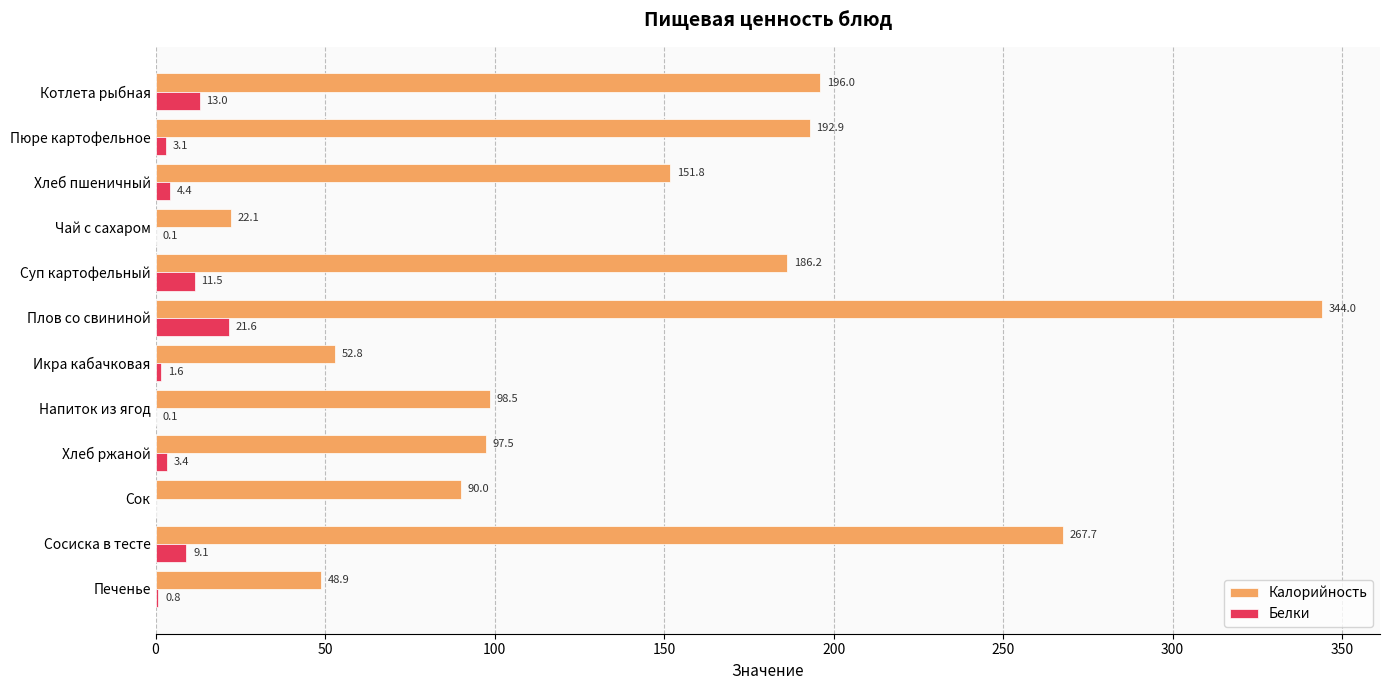

Which series changed the most between Пюре картофельное and Суп картофельный?

Белки